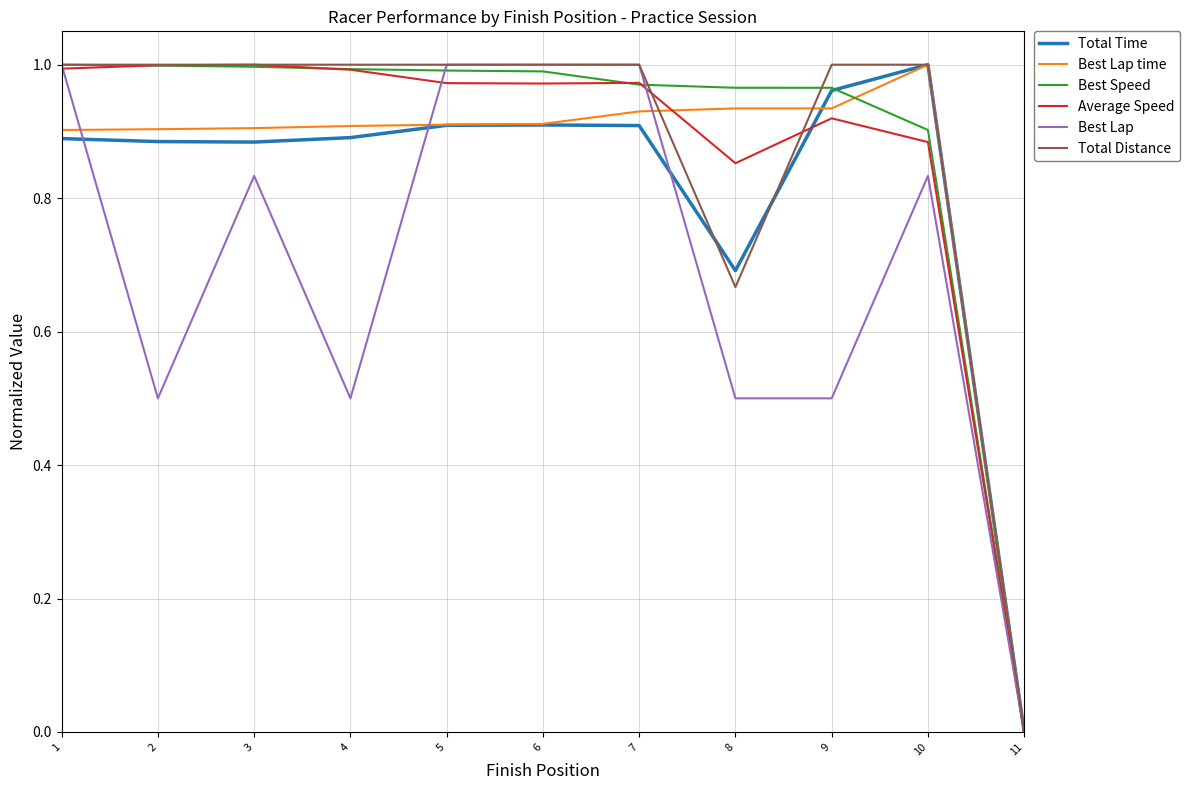

The value of Total Time at 8 is 0.7. True or false?

True